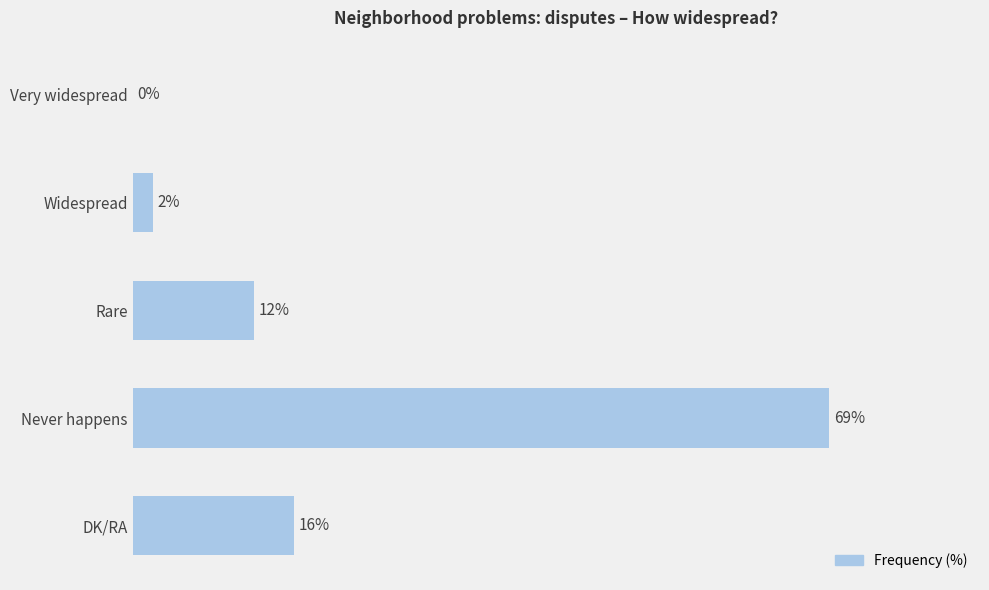

At which label is the value closest to 34?

DK/RA